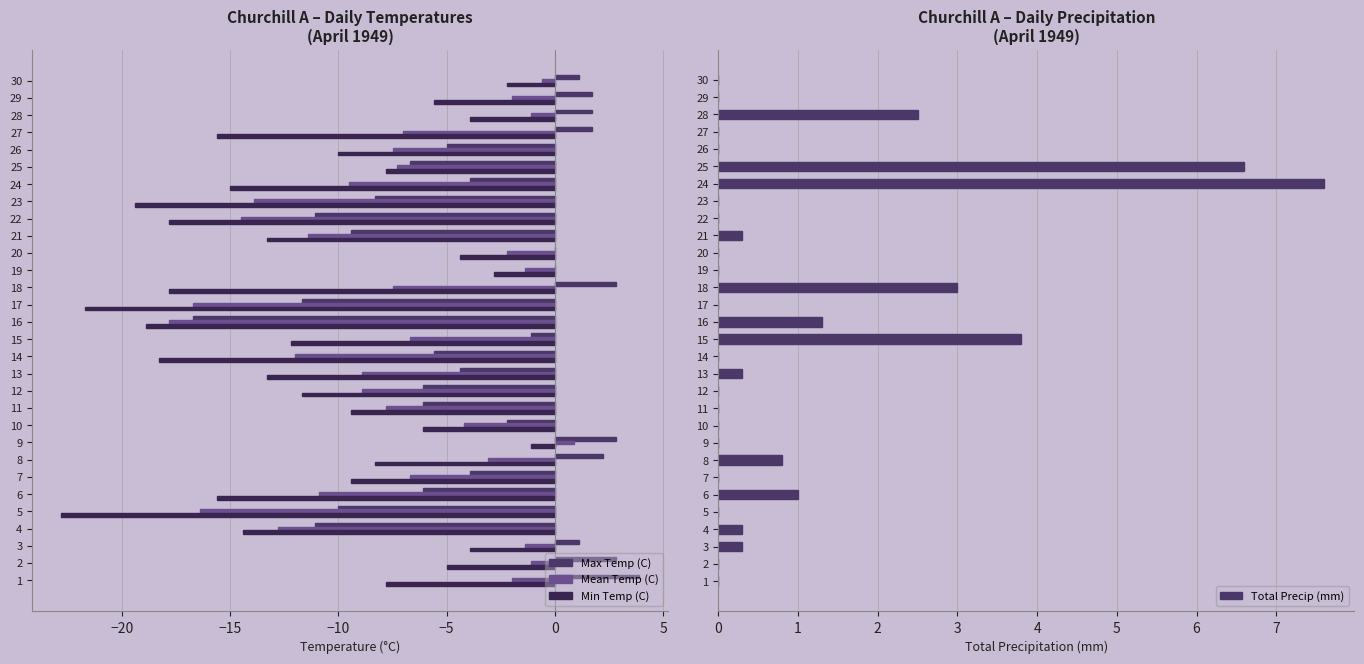

True or false: Total Precip (mm) has a value of -2.7 at 5.

False